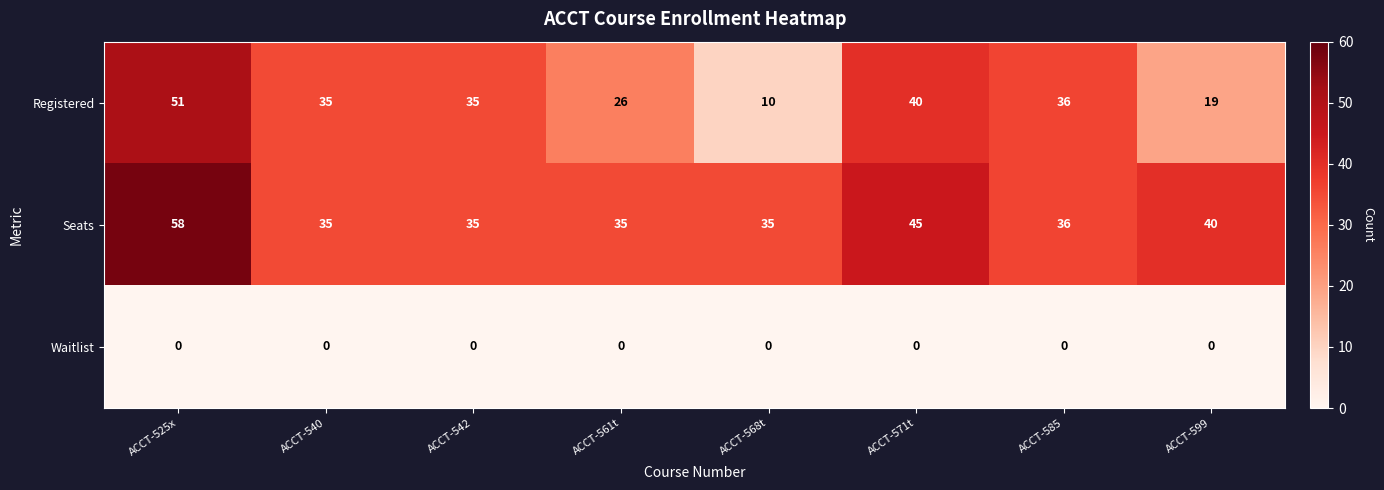

Reading left to right, transcribe all the data shown in this chart.

Registered: 51	35	35	26	10	40	36	19
Seats: 58	35	35	35	35	45	36	40
Waitlist: 0	0	0	0	0	0	0	0